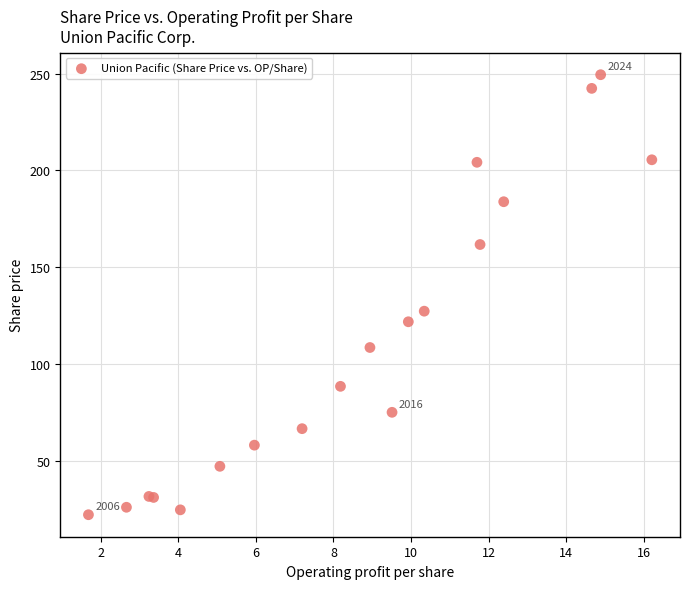

What Y value in the scatter plot is closest to 135?

127.3